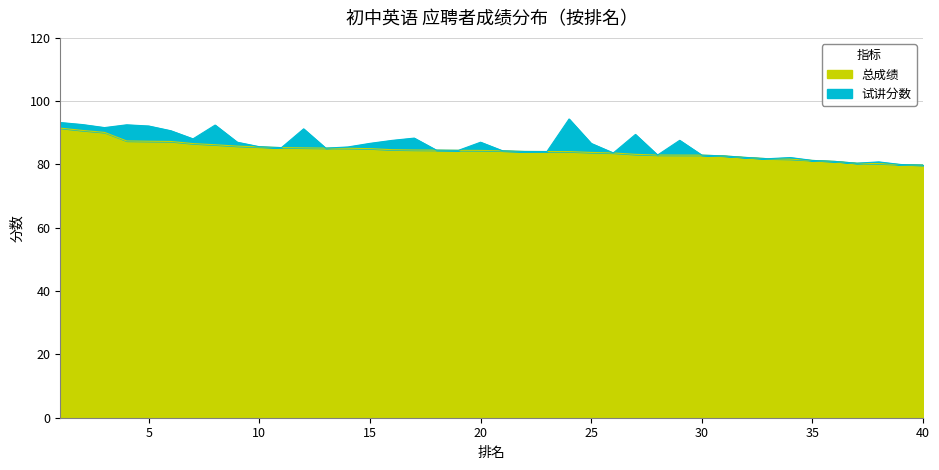

Reading left to right, what are all the values shown in this chart?

91.5	90.8	90.1	87.4	87.3	87.3	86.6	86.2	85.8	85.5	85.3	85.2	85.2	85.1	85.0	84.7	84.6	84.5	84.5	84.5	84.3	84.1	84.1	84.1	83.8	83.7	83.2	83.0	83.0	83.0	82.7	82.2	81.8	81.7	81.3	81.0	80.4	80.3	80.0	79.8